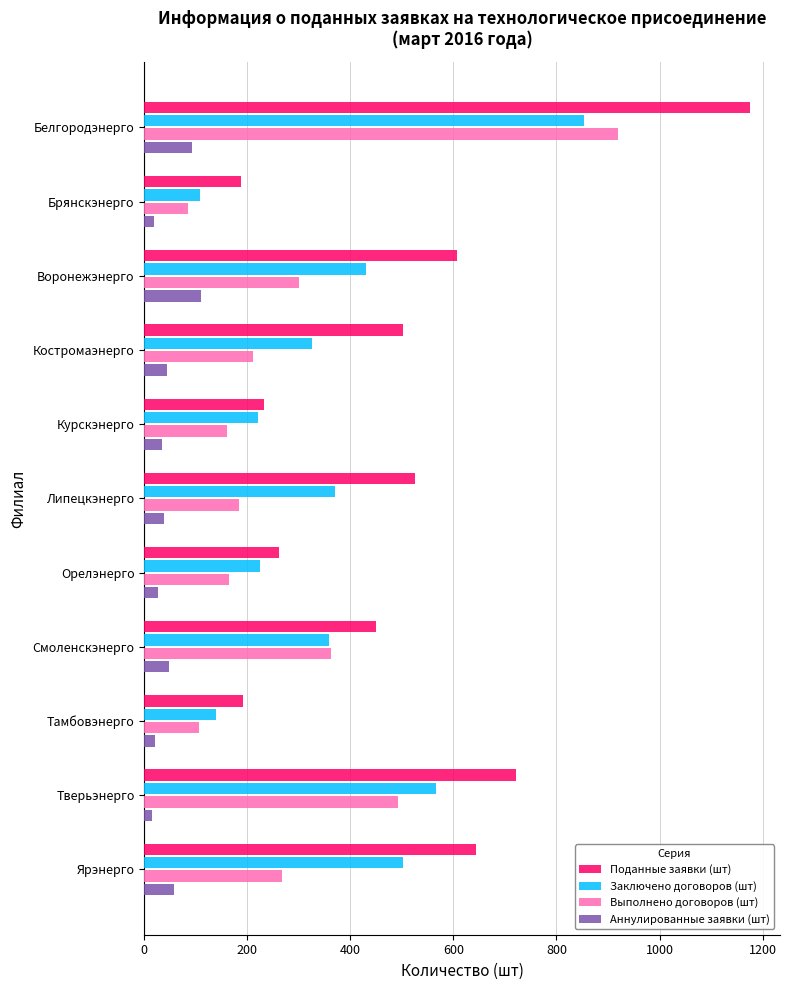

What is the average value of the Выполнено договоров (шт) series?

296